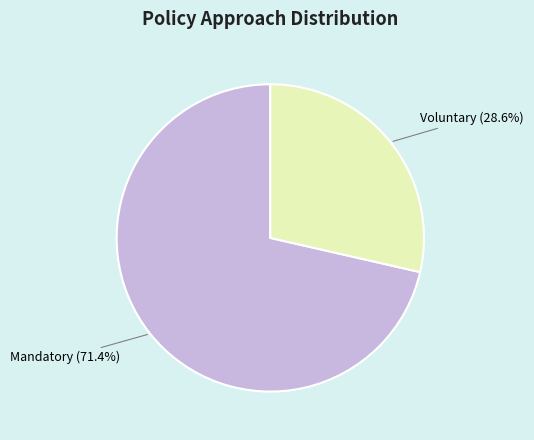

Rank the categories by value from lowest to highest.

Voluntary, Mandatory